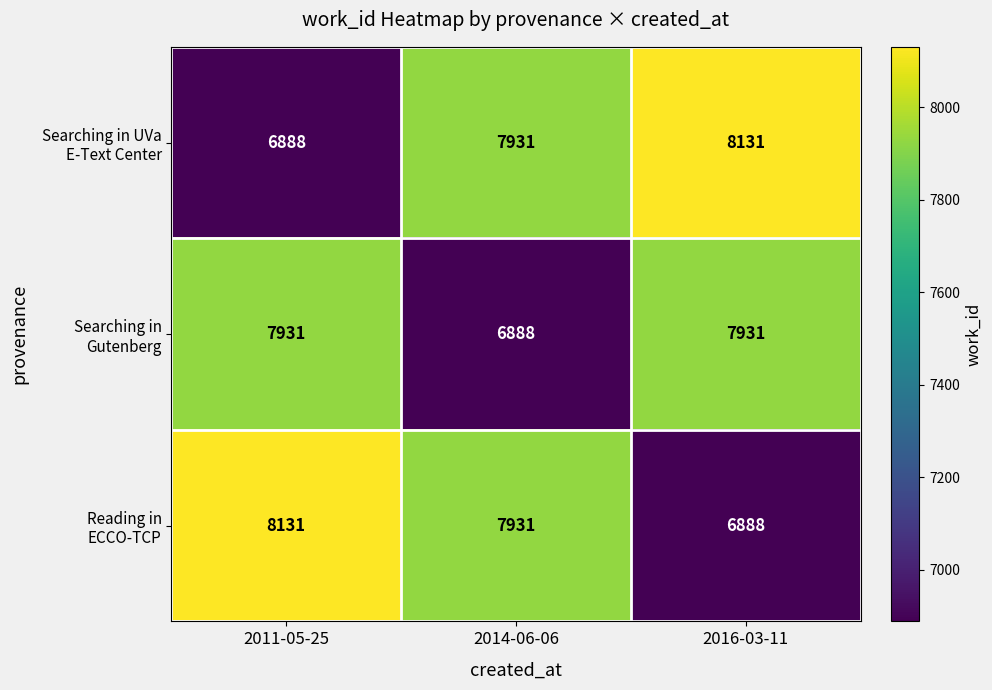

What is the greatest value displayed?

8131